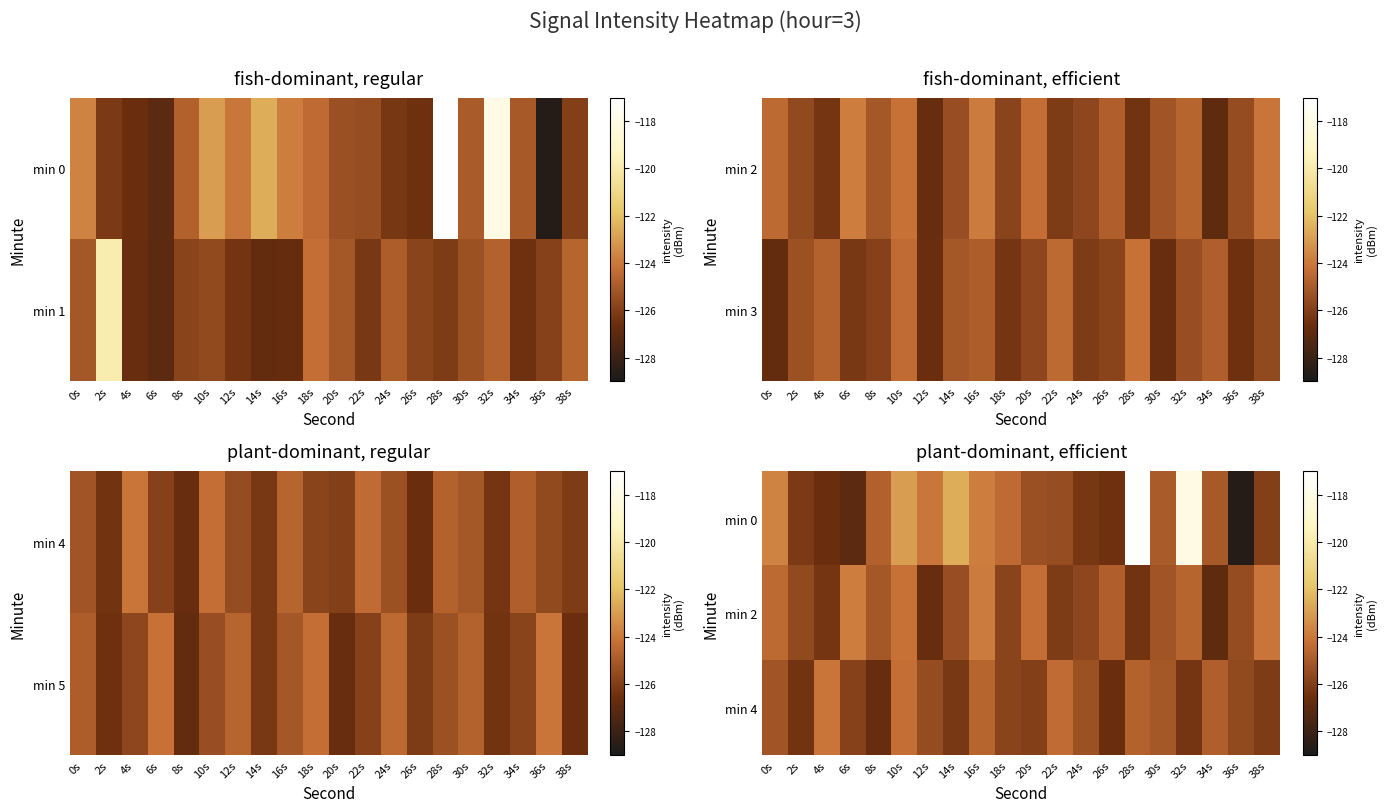

The value of min 4 at 2s is -180.7. True or false?

False